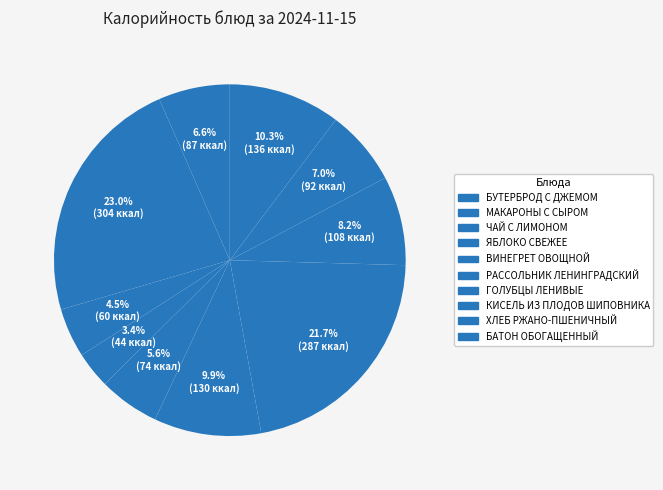

How many segments does this pie chart have?

10